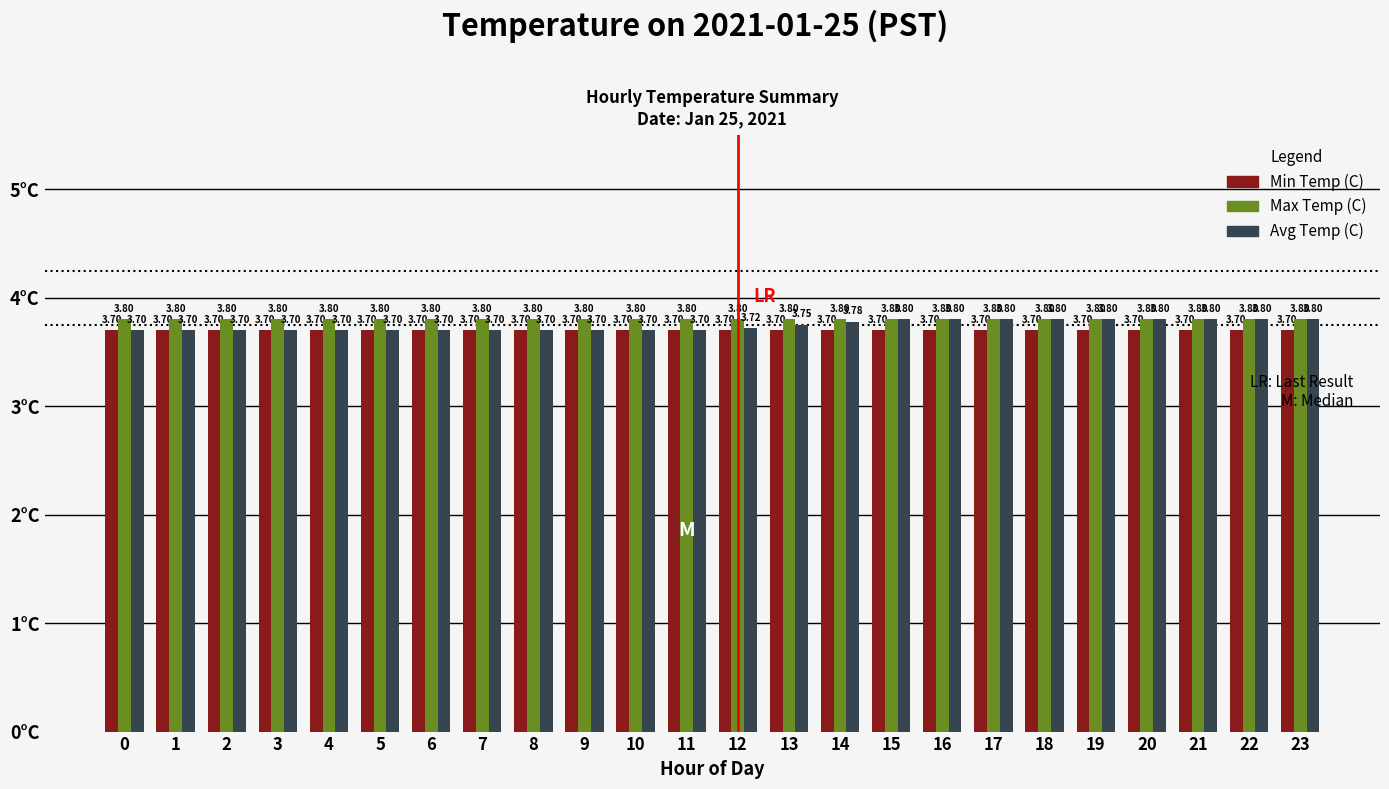

How many groups of bars are there?

24